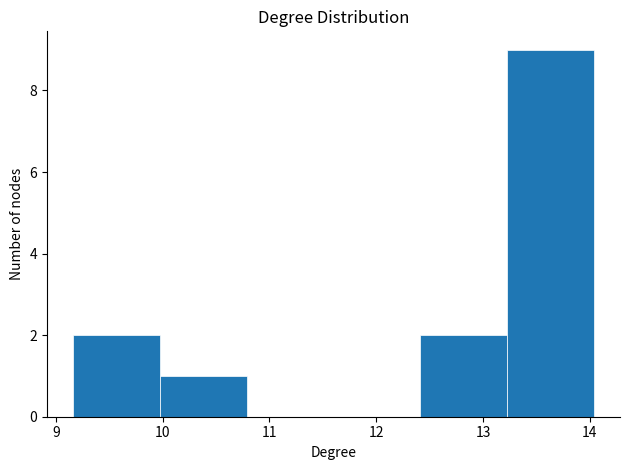

Reading left to right, list every bar in this chart as the range it spans on the x-axis followed by its height. Neither the bar edges nor the heights are printed on the chart, so give them approximately, as read against the axes.

9.2 to 10.0: 2
10.0 to 10.8: 1
10.8 to 11.6: 0
11.6 to 12.4: 0
12.4 to 13.2: 2
13.2 to 14.0: 9